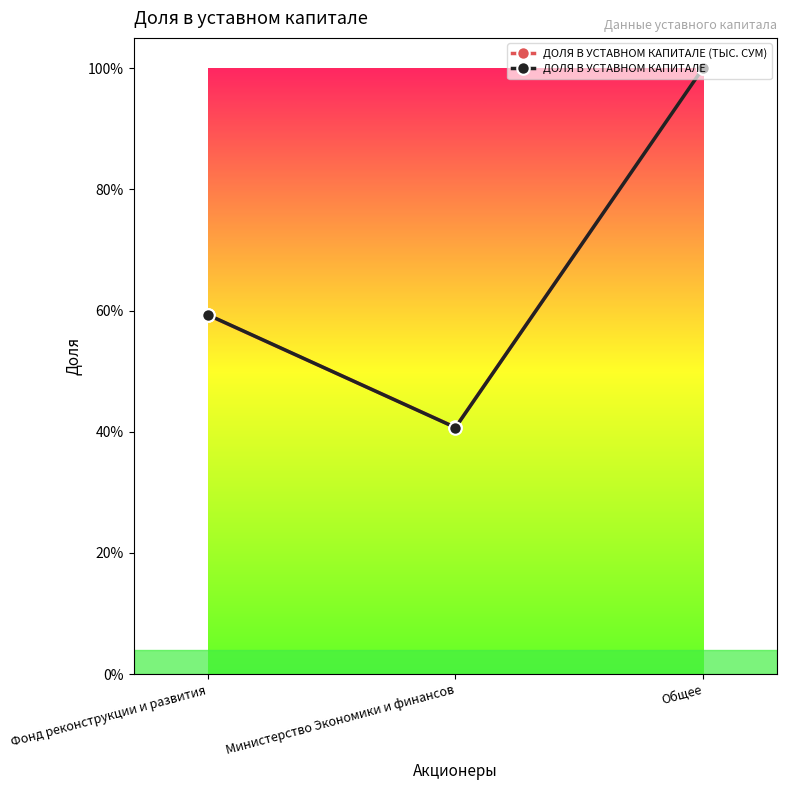

Count the ДОЛЯ В УСТАВНОМ КАПИТАЛЕ (ТЫС. СУМ) values in the range 0 to 1.

3